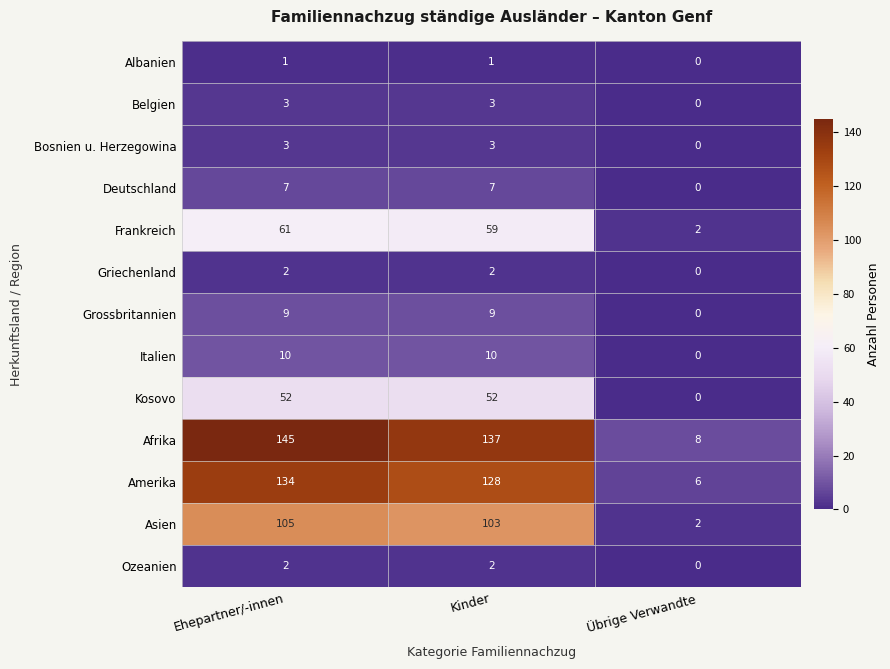

What is the total value across all series at Ehepartner/-innen?

534